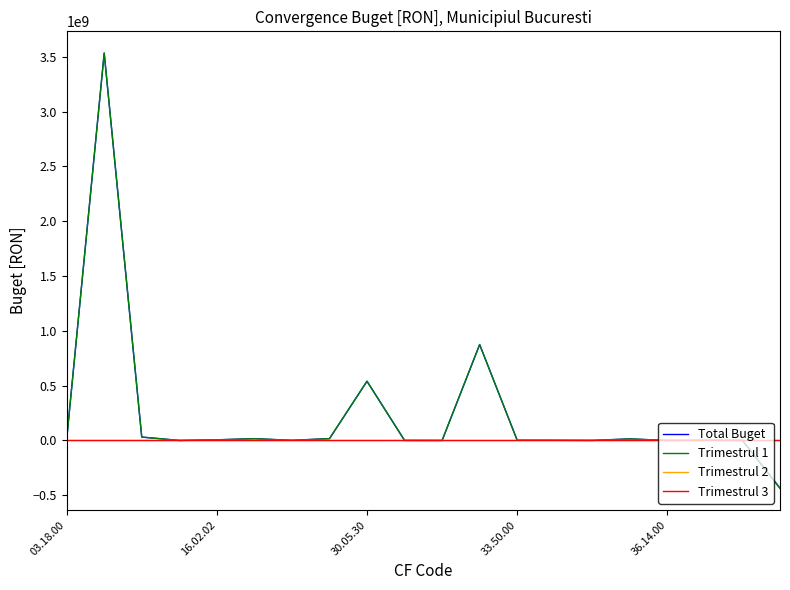

Where is Trimestrul 1 nearest to the value 1549192120?

11